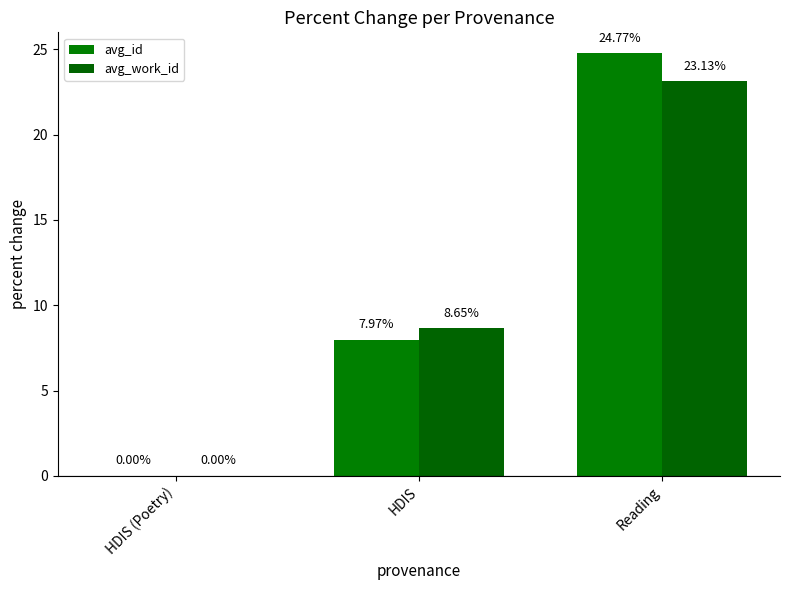

Count the number of categories in the chart.

3